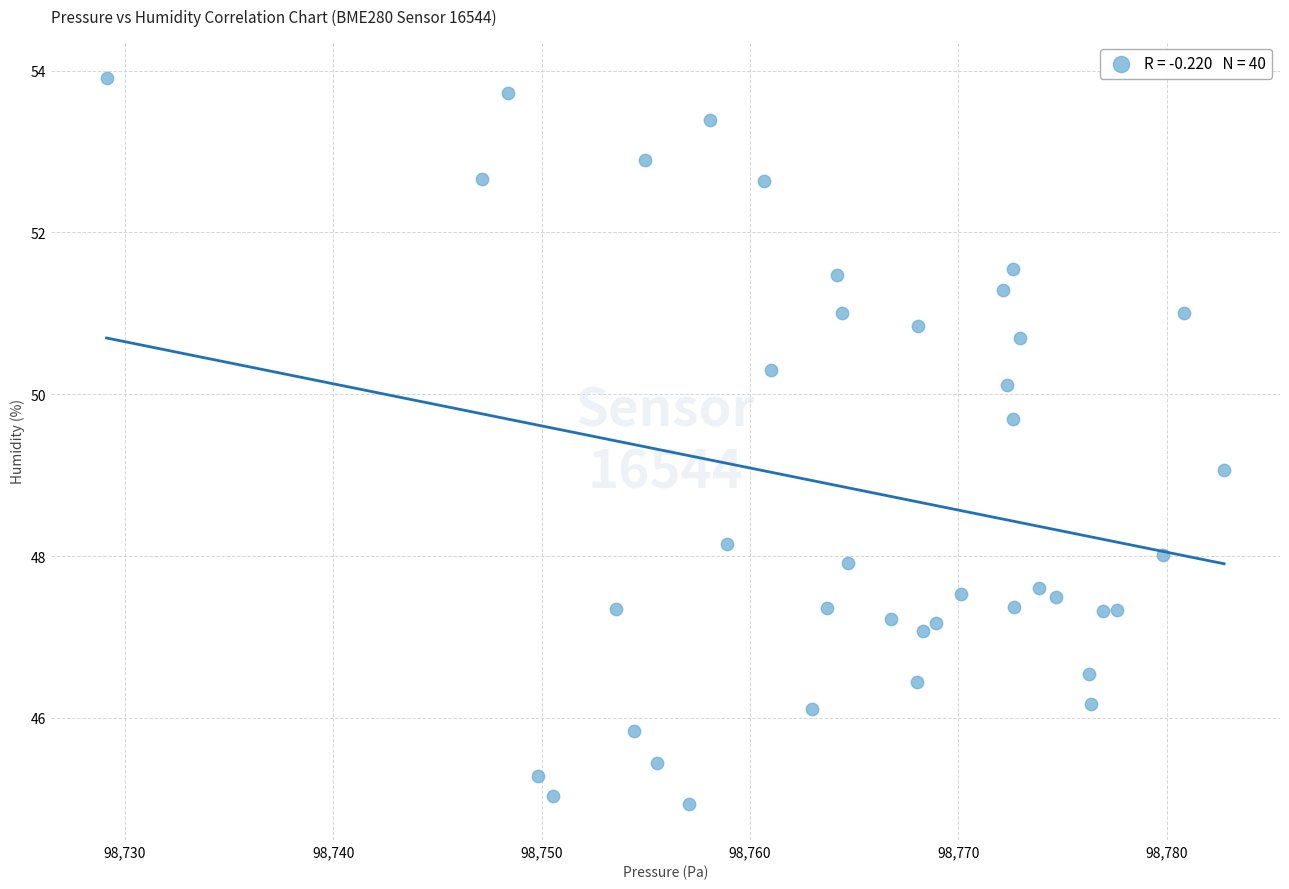

What is the range of X values (max minus min)?

53.6